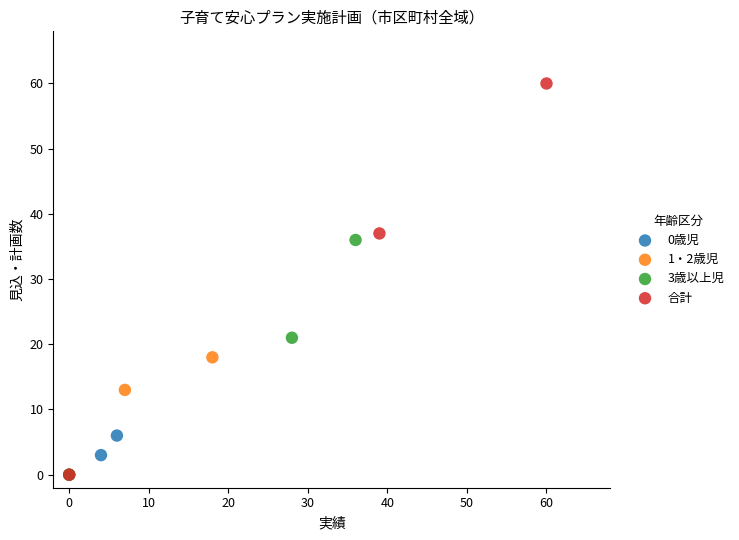

Which series contains the highest Y value?

合計